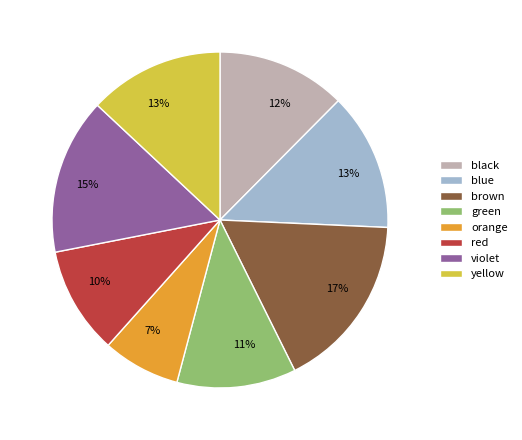

What is the smallest slice in the pie chart?

orange